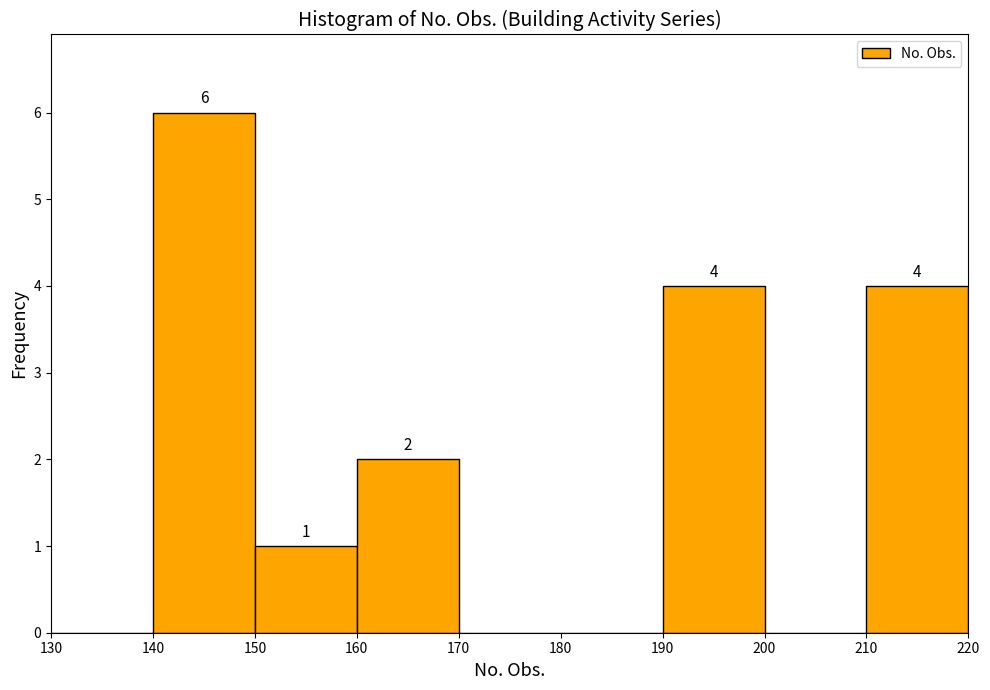

Which range on the x-axis has the tallest bar?

140 to 150